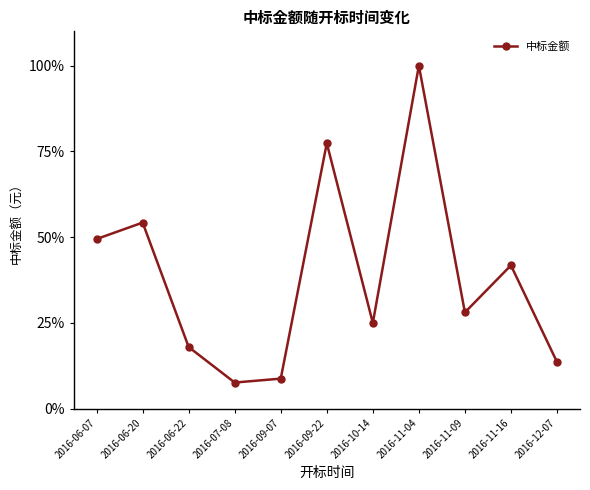

Rank the categories by value from lowest to highest.

2016-07-08, 2016-09-07, 2016-12-07, 2016-06-22, 2016-10-14, 2016-11-09, 2016-11-16, 2016-06-07, 2016-06-20, 2016-09-22, 2016-11-04